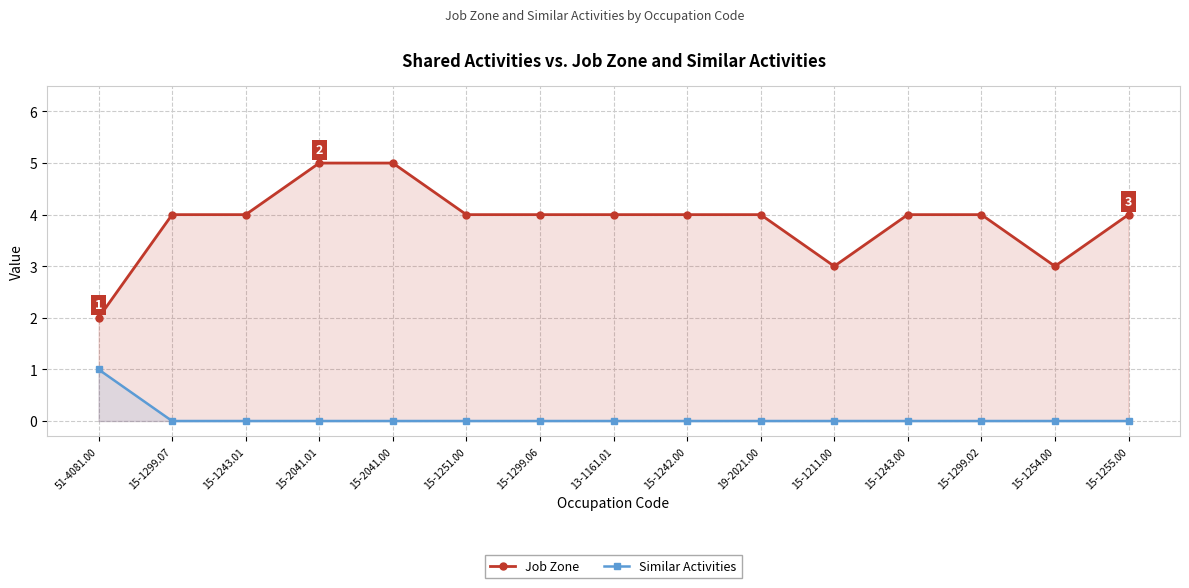

True or false: Similar Activities and Job Zone intersect in this chart.

False